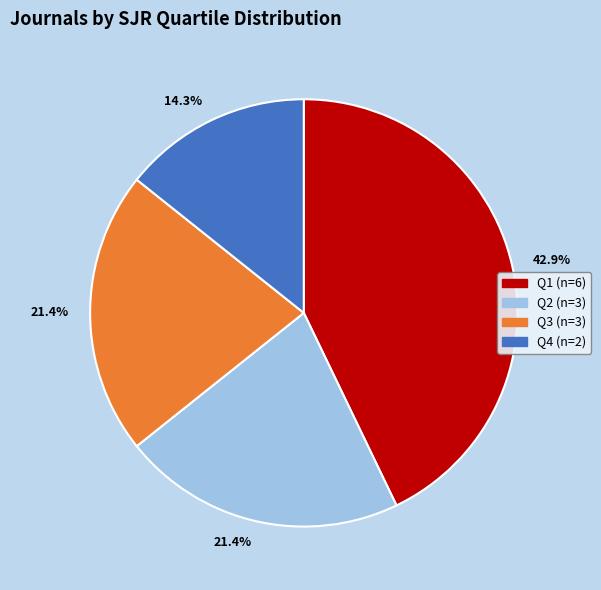

Is there any slice that represents more than half of the pie?

No